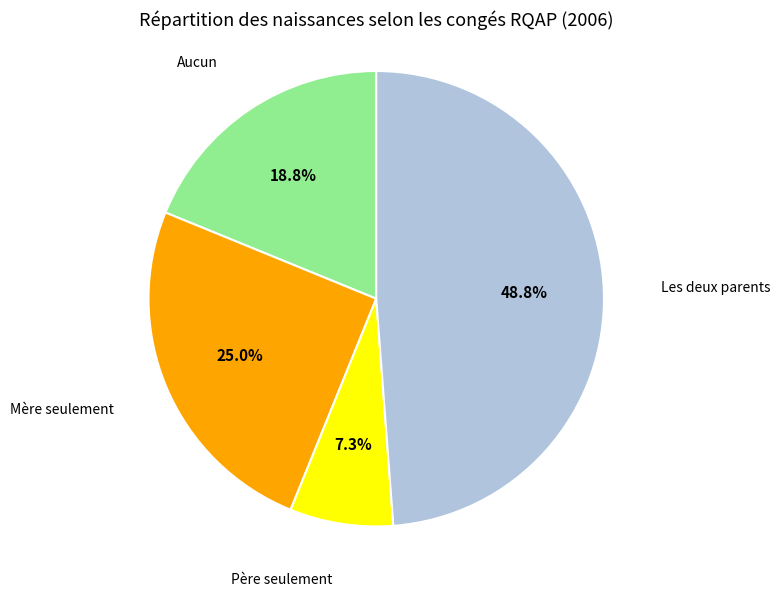

Which has a higher value, Mère seulement or Aucun?

Mère seulement